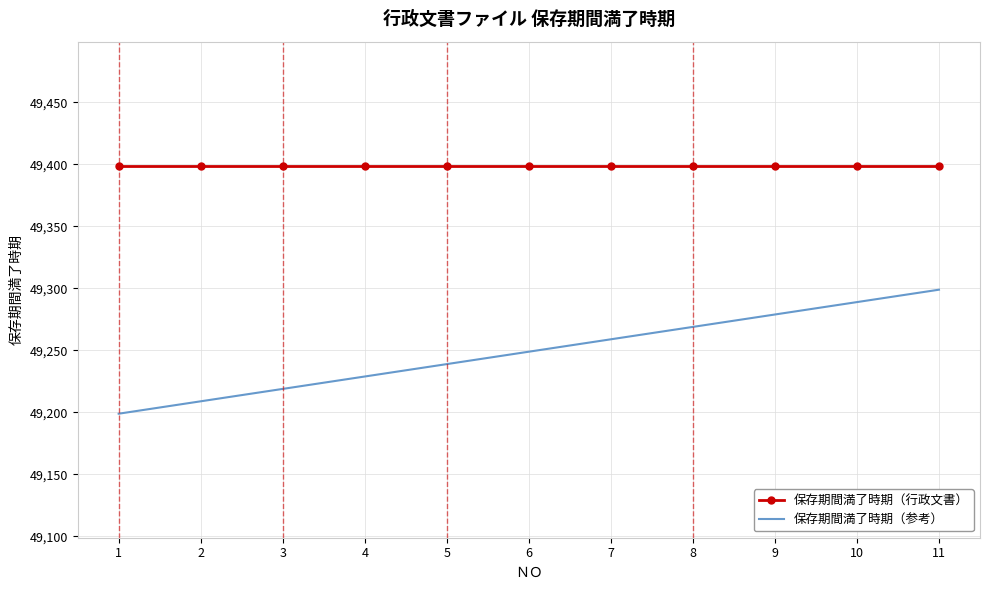

At how many categories does at least one series exceed 49231?

11